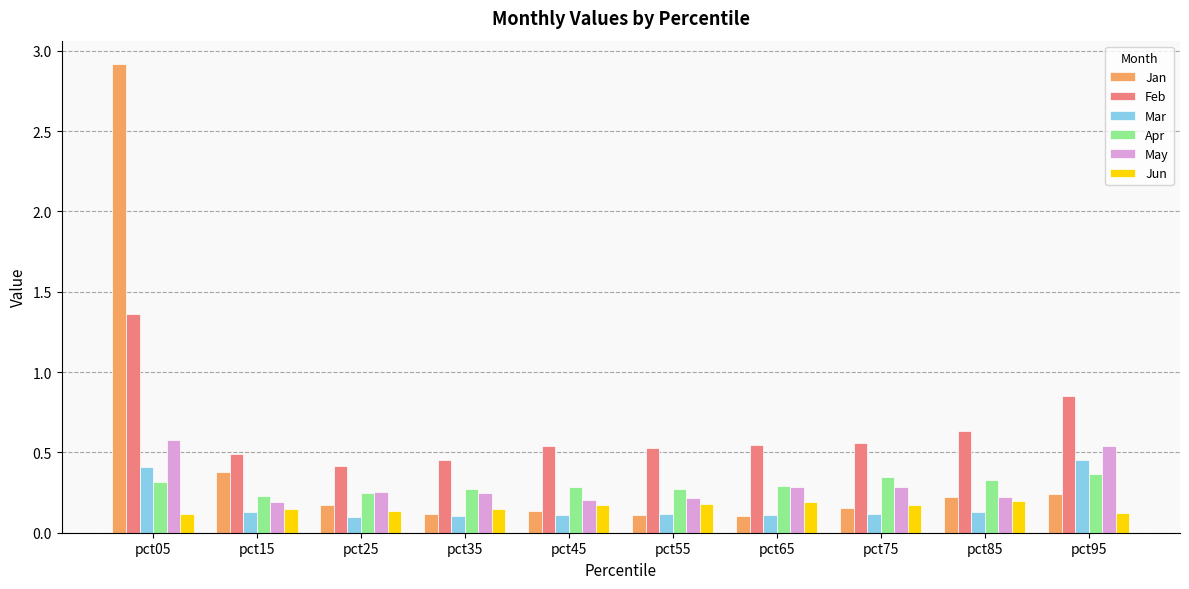

The Jun series shows 0.2 at pct55. True or false?

True